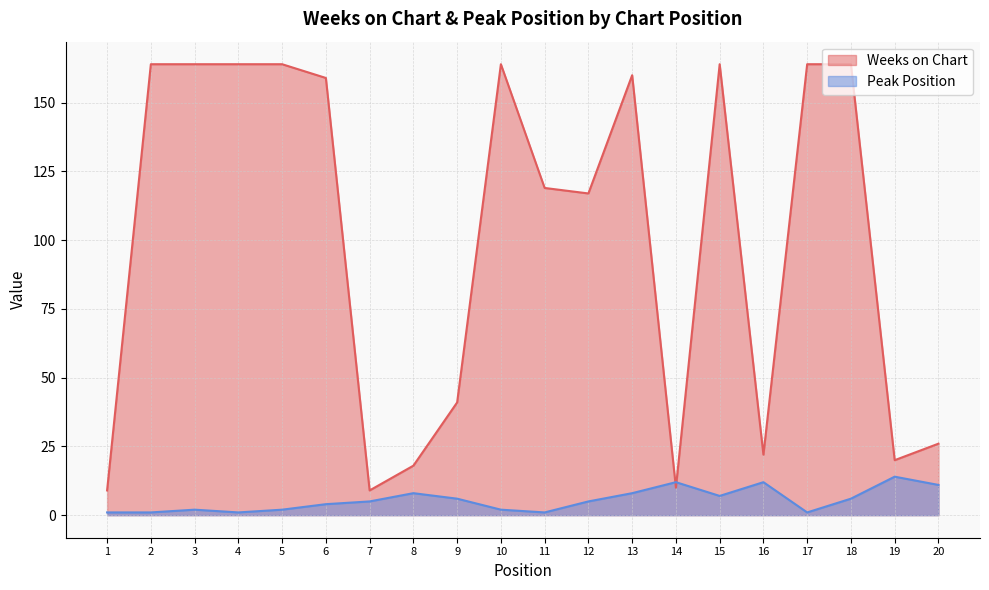

List the series in order of their overall mean, lowest first.

Peak Position, Weeks on Chart